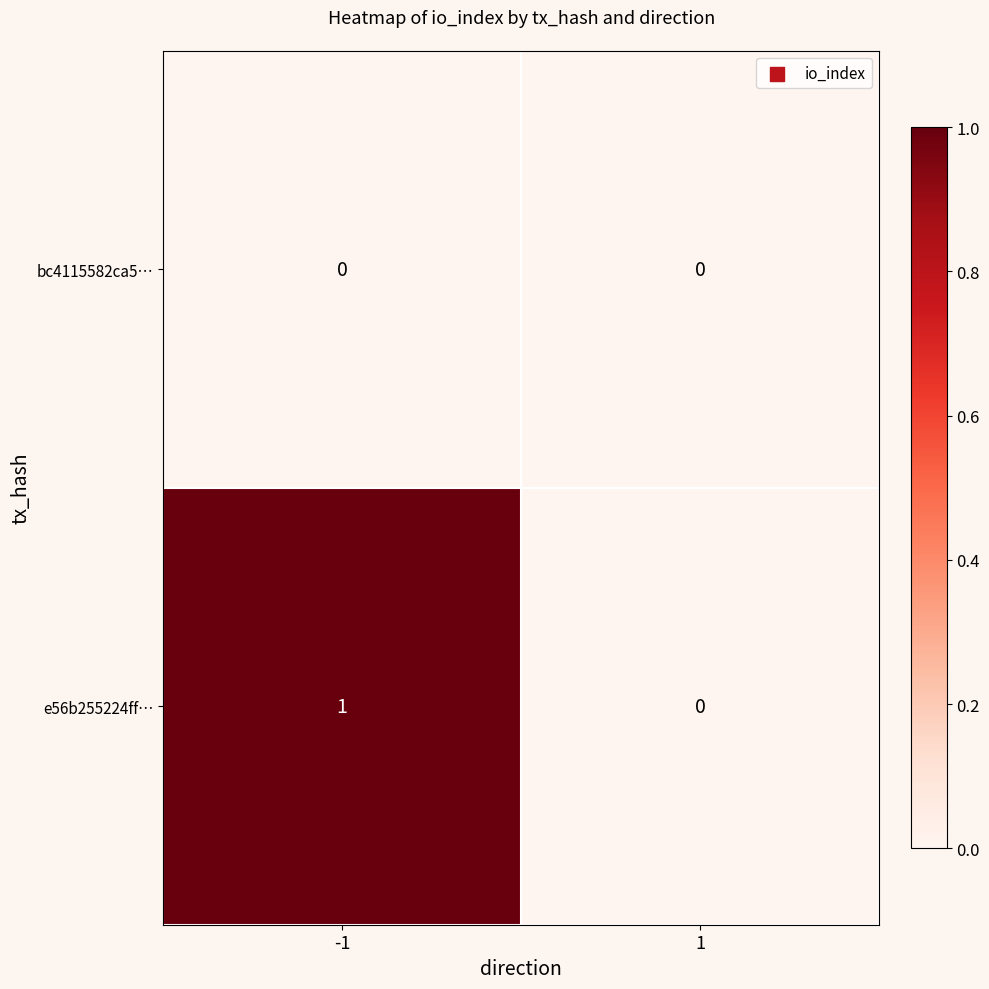

Which series has the widest spread of values?

e56b255224ff…